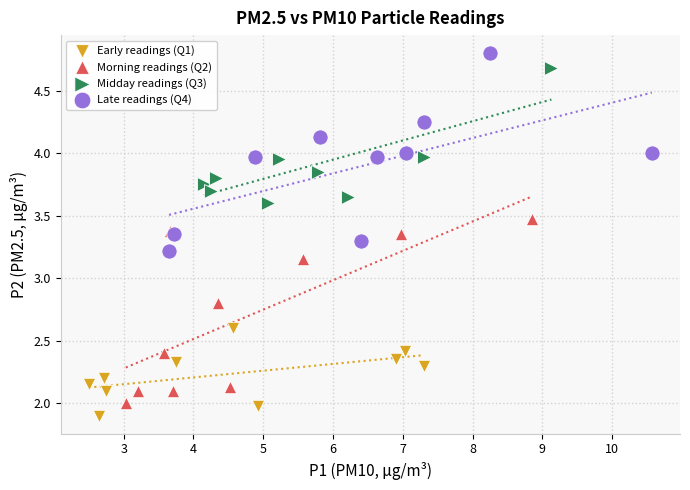

Which series reaches the minimum Y coordinate?

Early readings (Q1)